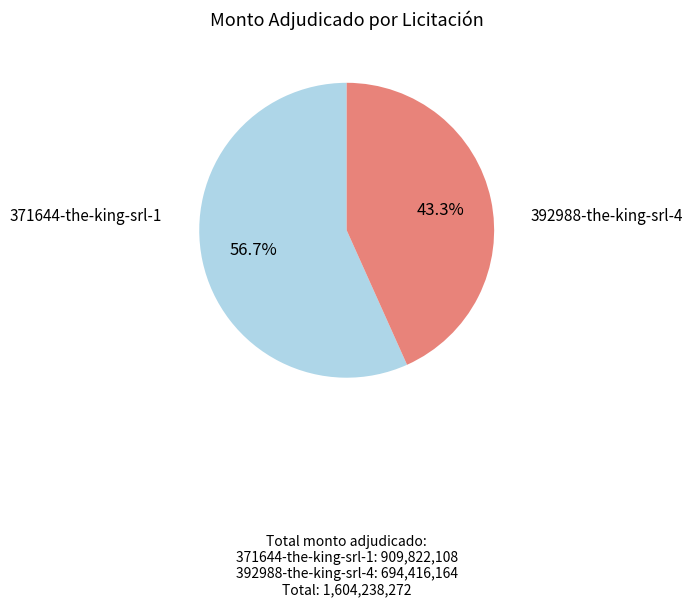

Is there a majority slice in this chart?

Yes